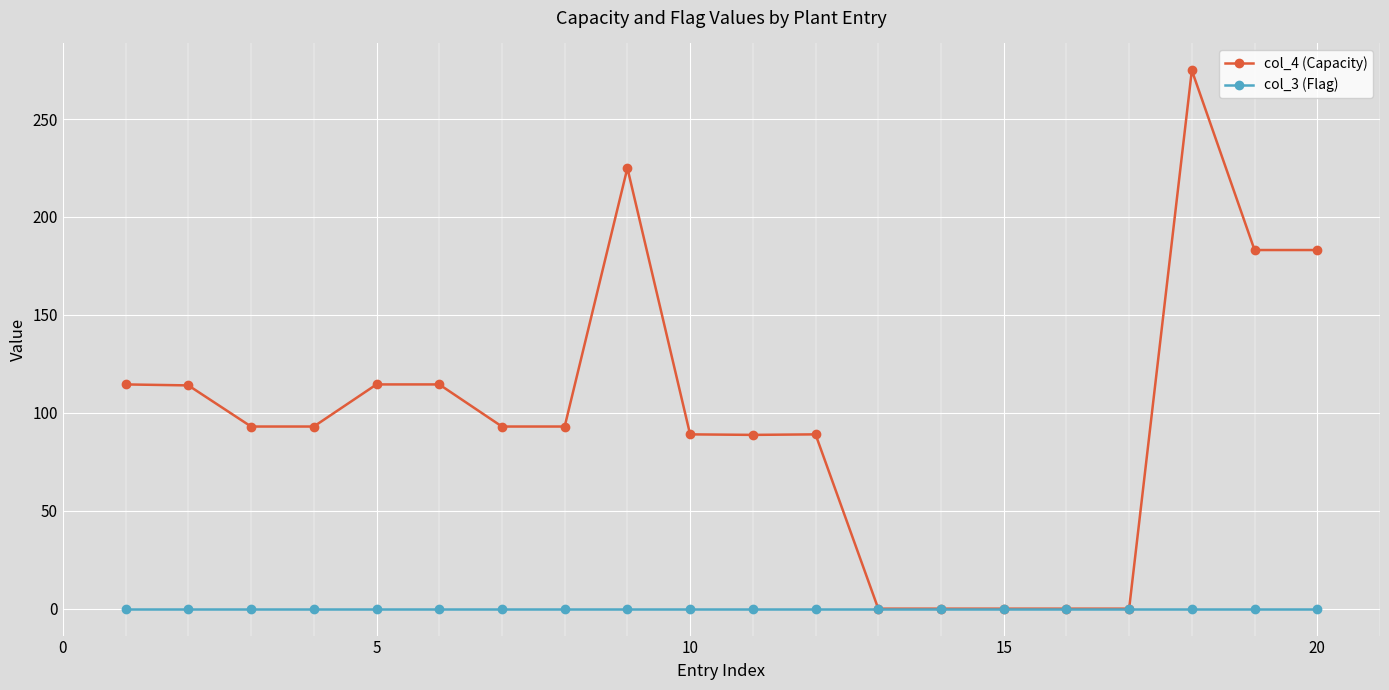

True or false: col_4 (Capacity) has more than 1 points higher than both neighbors.

True